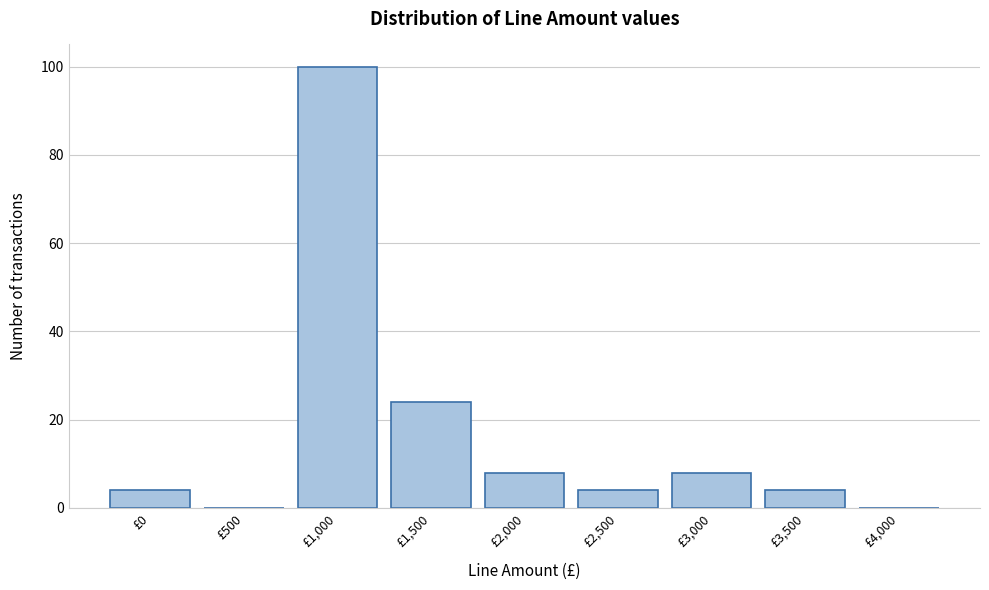

Reading left to right, what are all the values shown in this chart?

£0=4	£500=0	£1,000=100	£1,500=24	£2,000=8	£2,500=4	£3,000=8	£3,500=4	£4,000=0